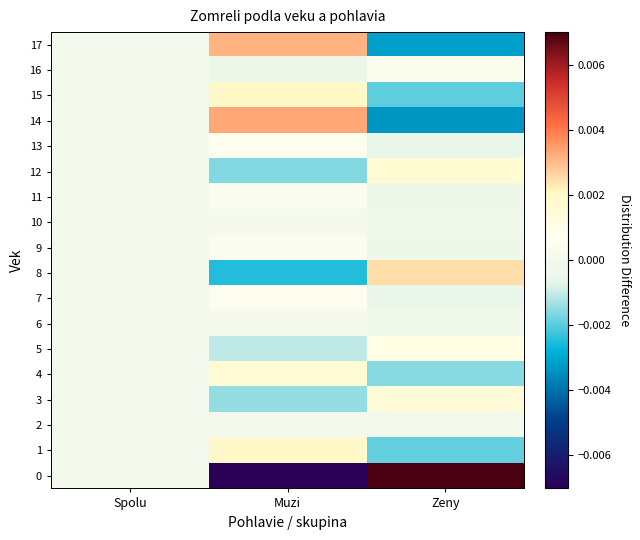

Rank the series at Spolu from highest to lowest value.

0, 7, 9, 11, 4, 6, 10, 12, 13, 2, 3, 5, 8, 14, 15, 17, 16, 1